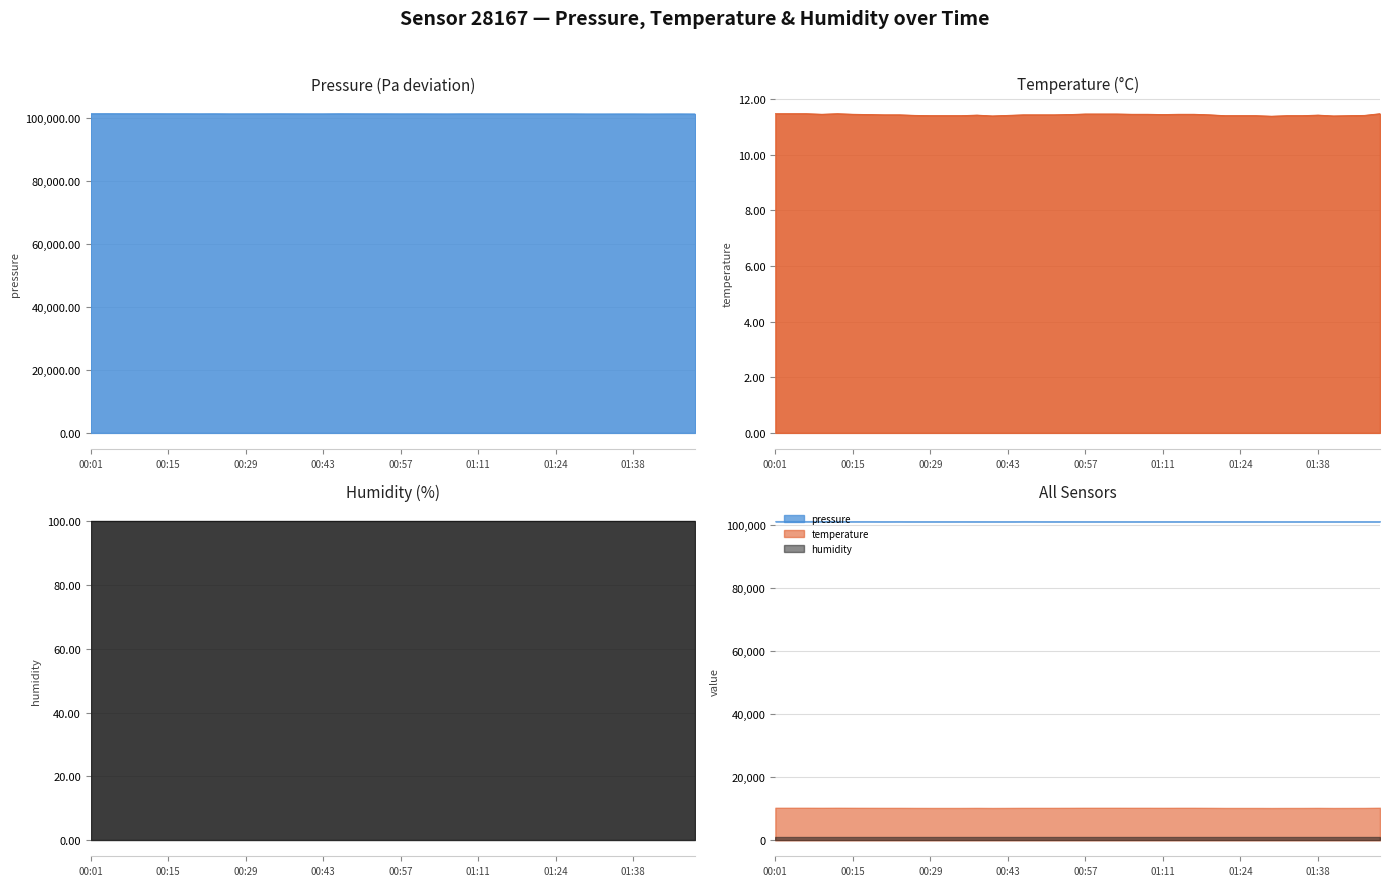

What is the maximum value shown in the chart?

101219.9